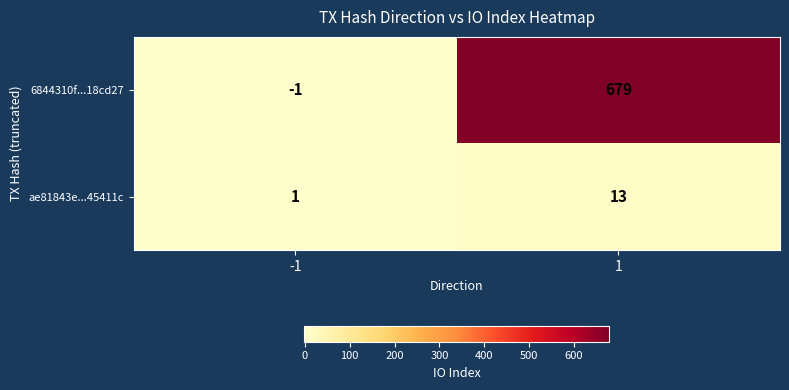

Reading left to right, transcribe all the data shown in this chart.

6844310f...18cd27: -1=-1	1=679
ae81843e...45411c: -1=1	1=13